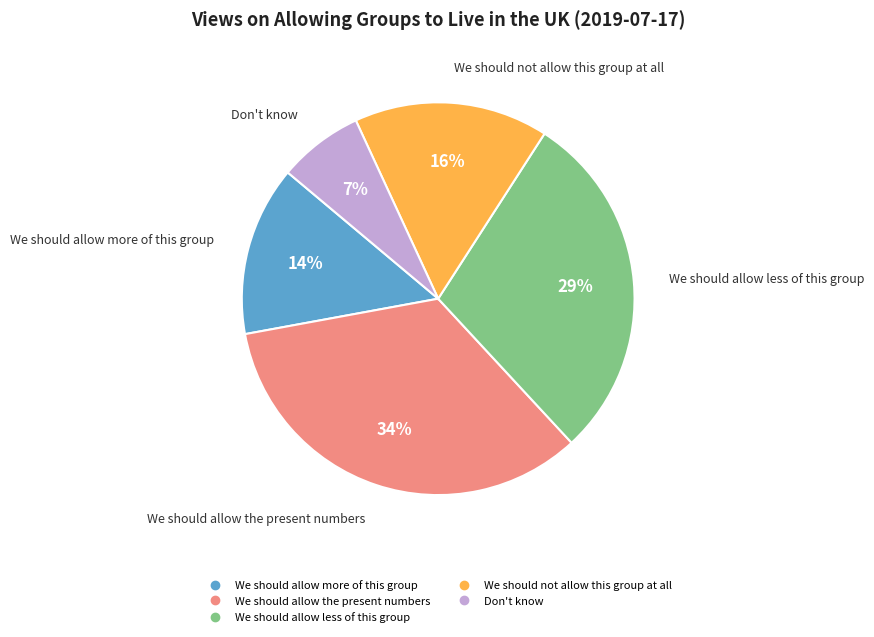

To the nearest percent, what is the difference between the largest and smallest slice percentages?

27%